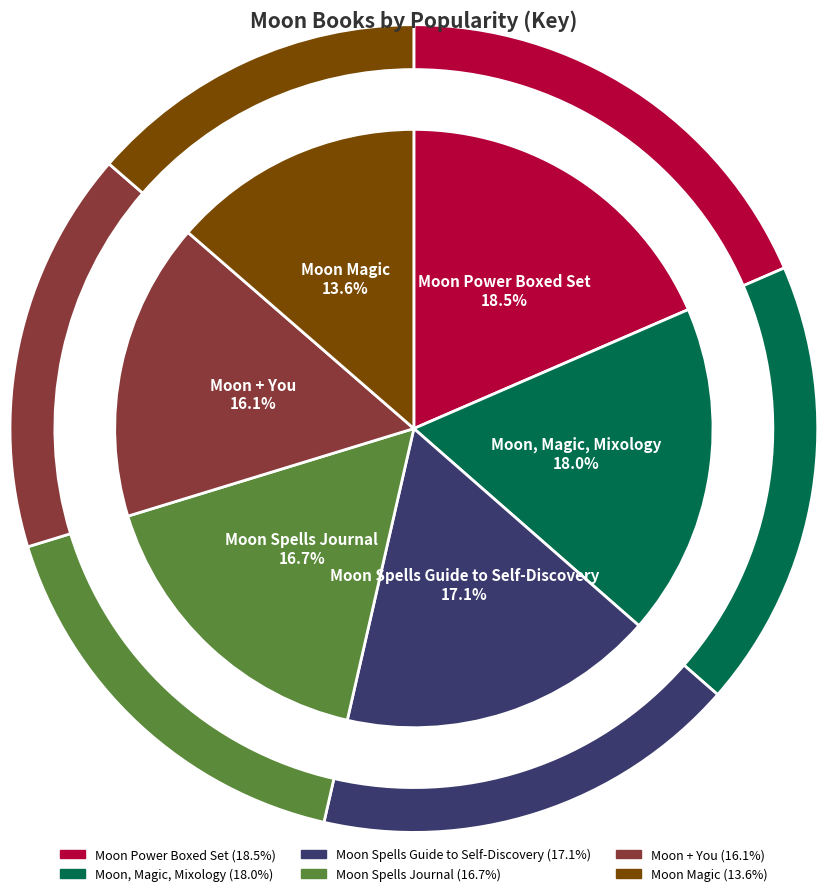

Which slice is the largest?

Moon Power Boxed Set